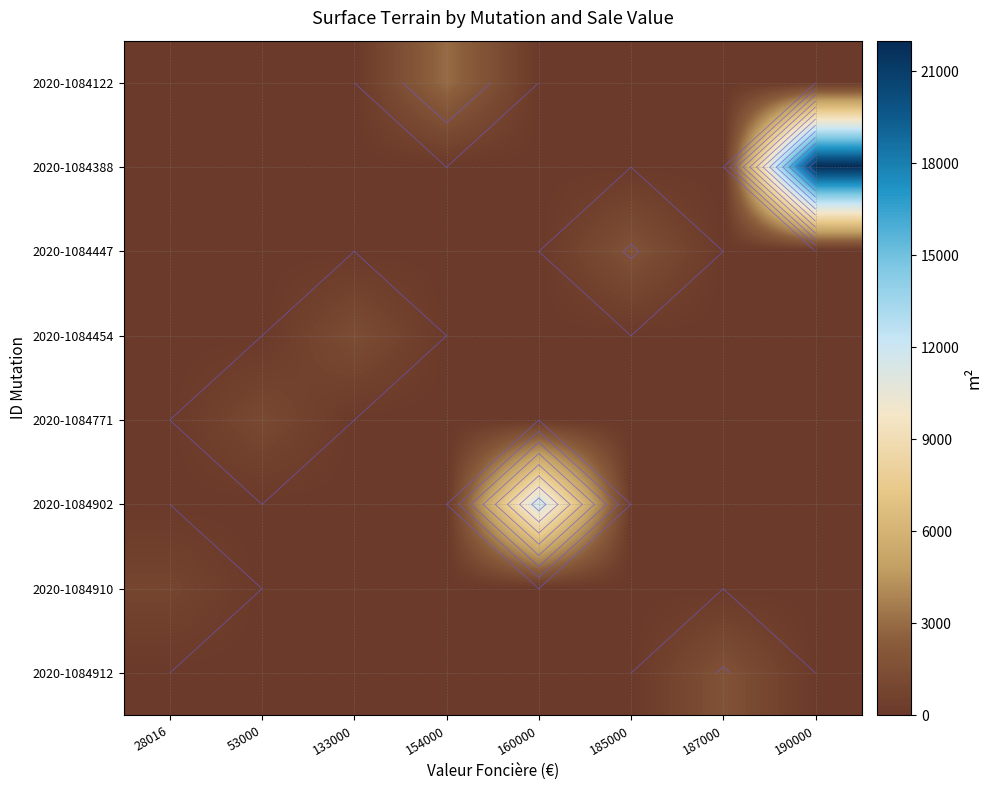

Which series has the largest range (max minus min)?

2020-1084388